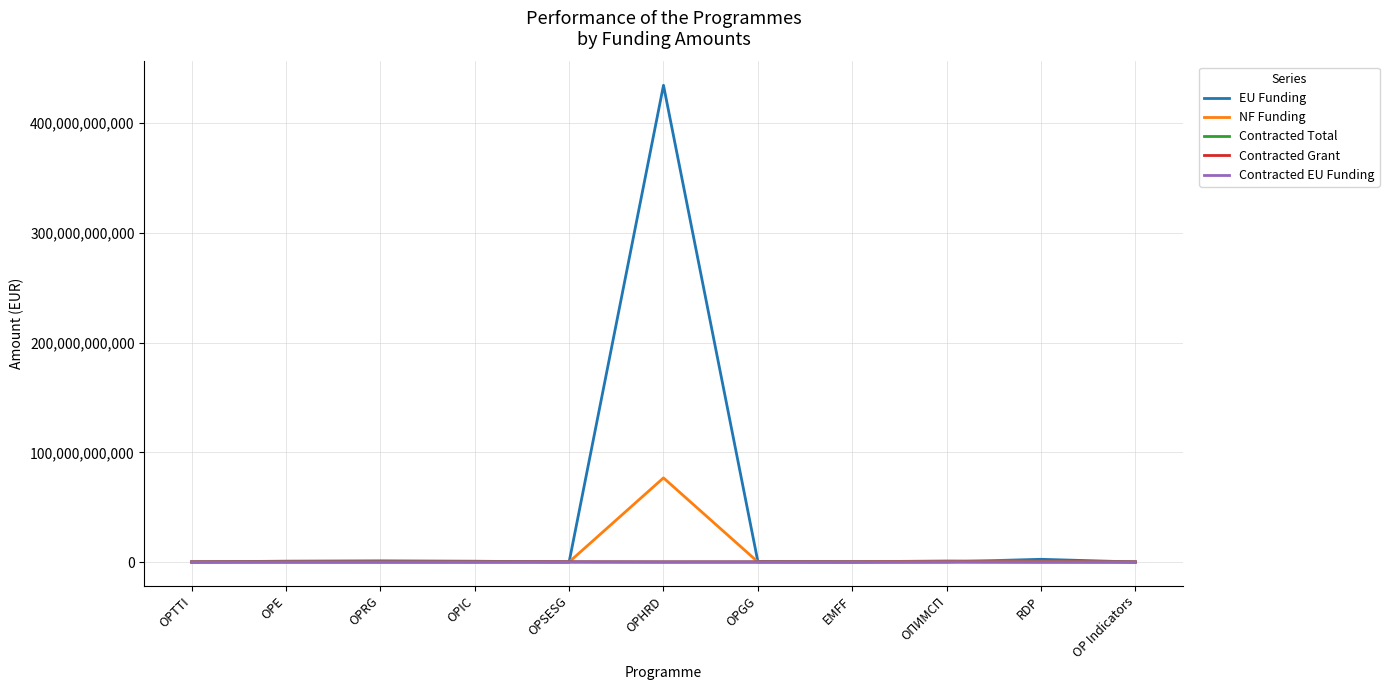

Which series has the largest total across all categories?

EU Funding